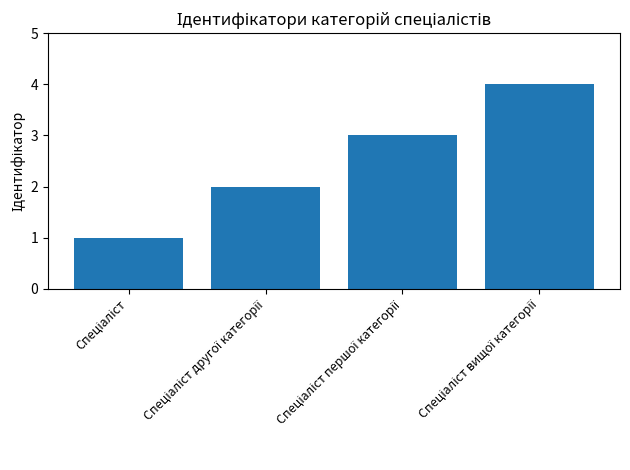

How many data points are less than 3?

2